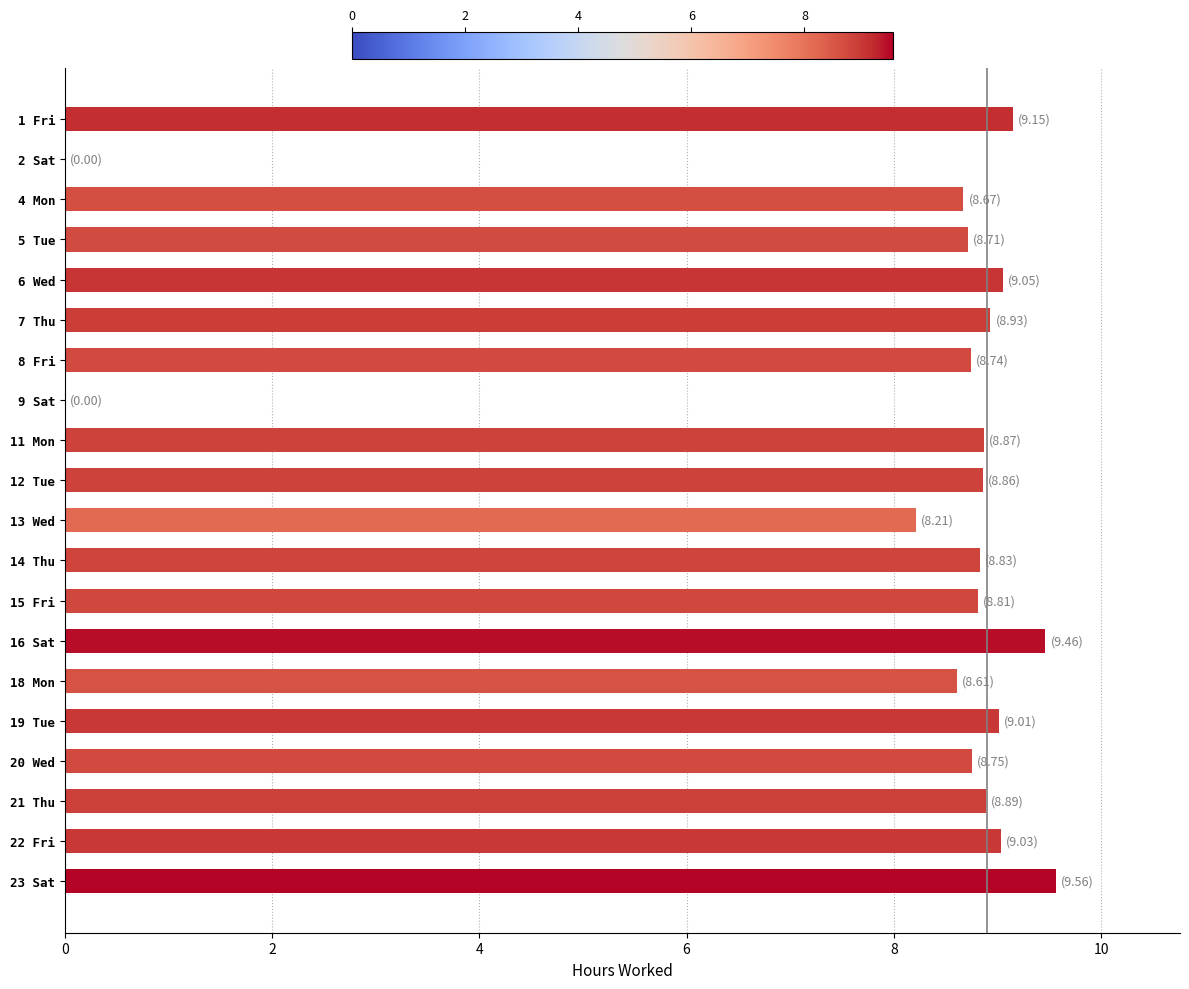

The value at 16 Sat is 9.5. True or false?

True